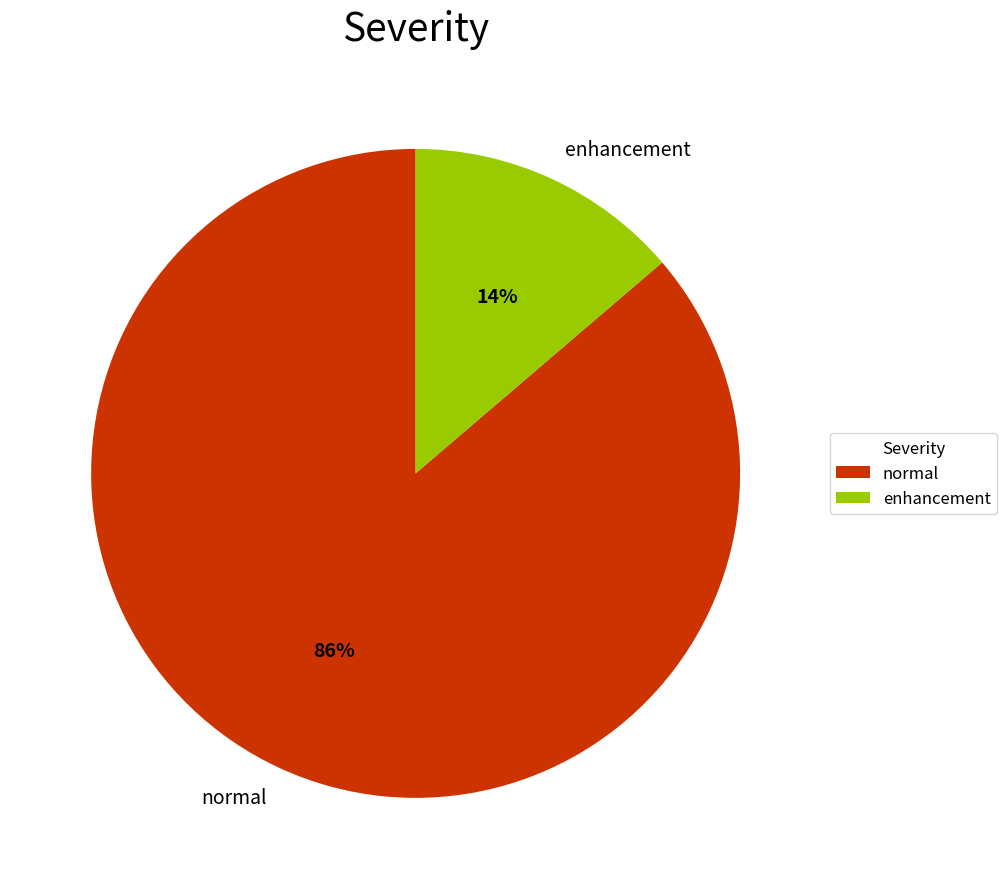

Which has a higher value, enhancement or normal?

normal